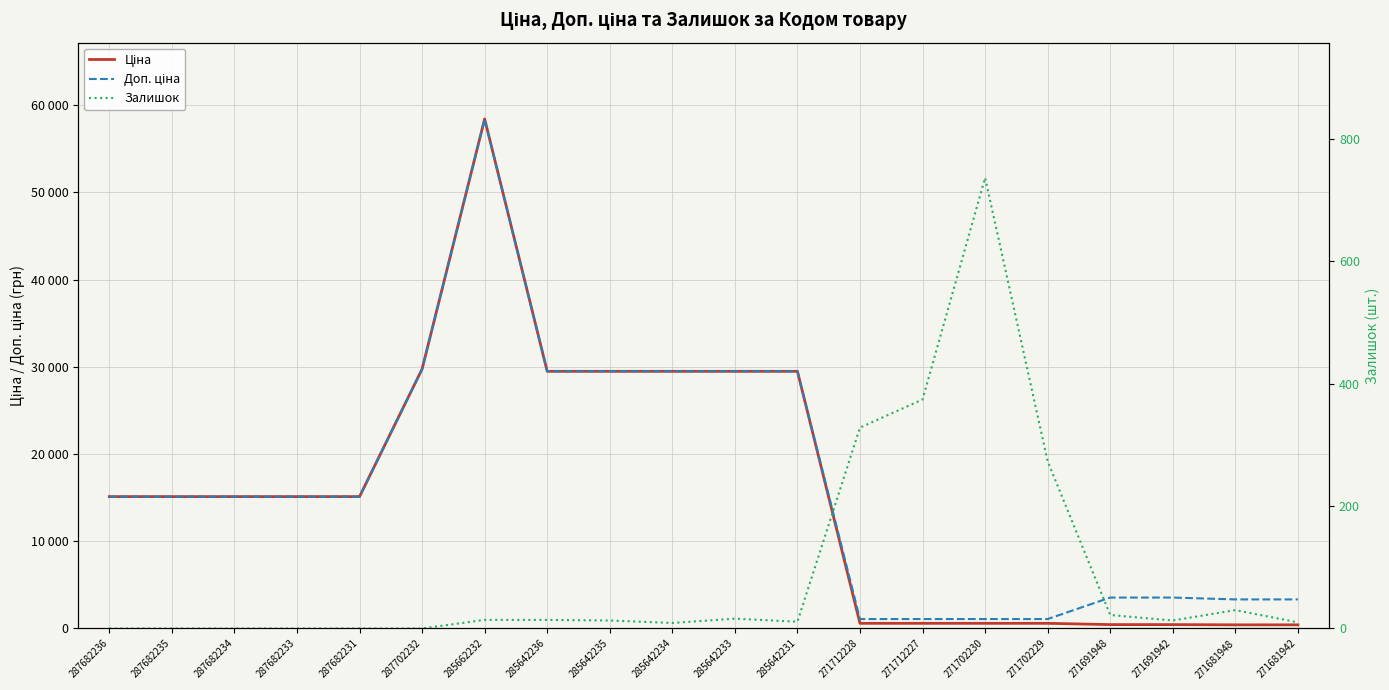

The Ціна series shows 168.1 at 271712227. True or false?

False